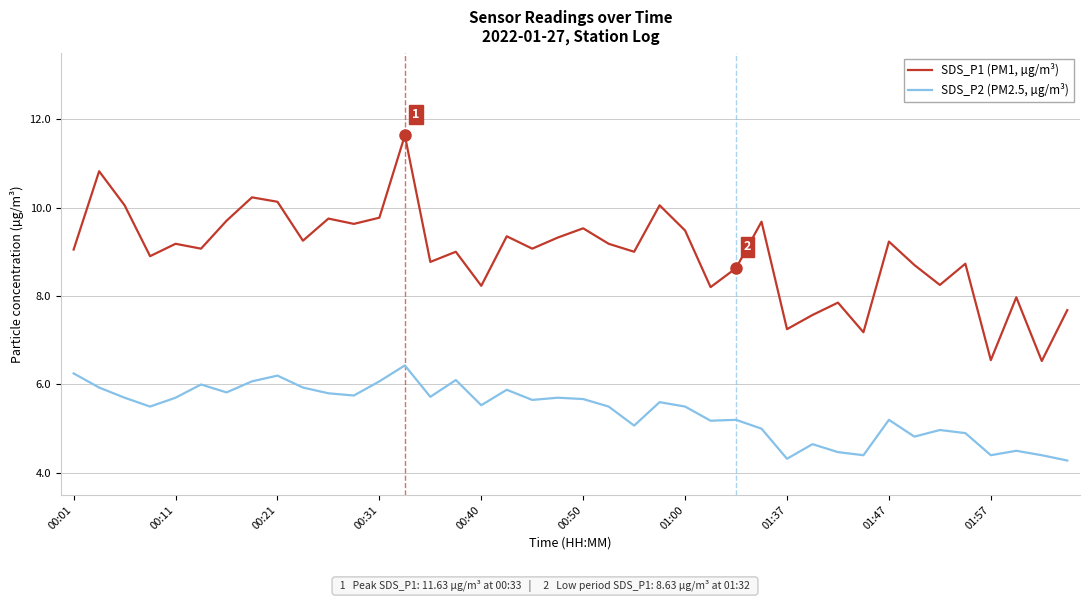

Which series has the largest total across all categories?

SDS_P1 (PM1, µg/m³)